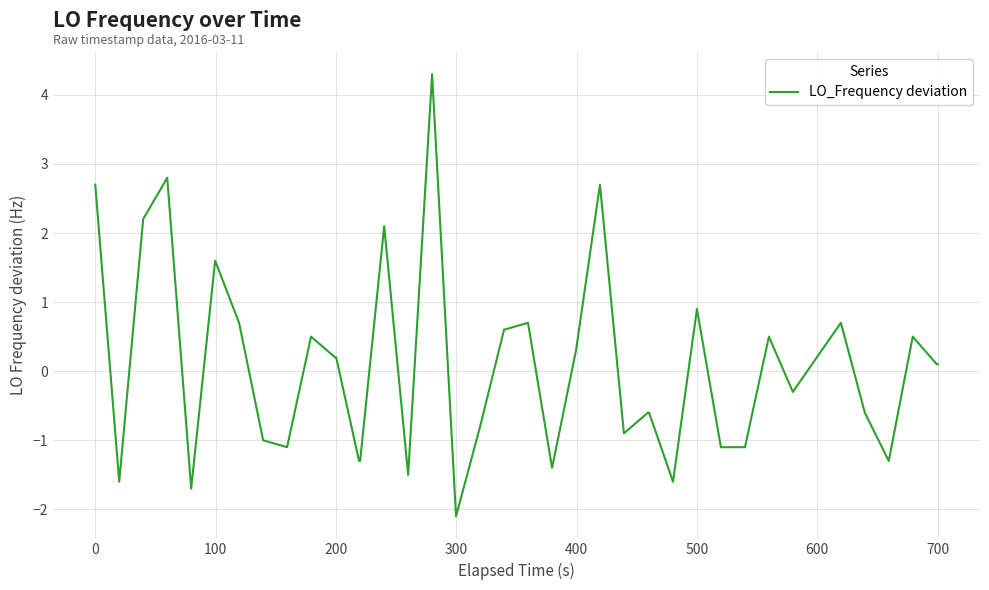

What is the minimum value shown in the chart?

-2.1